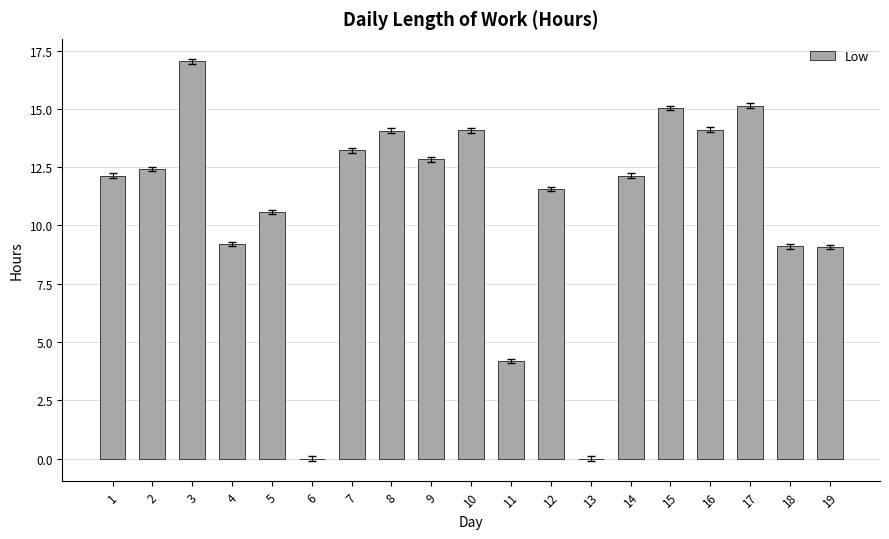

Which has a higher value, 6 or 3?

3